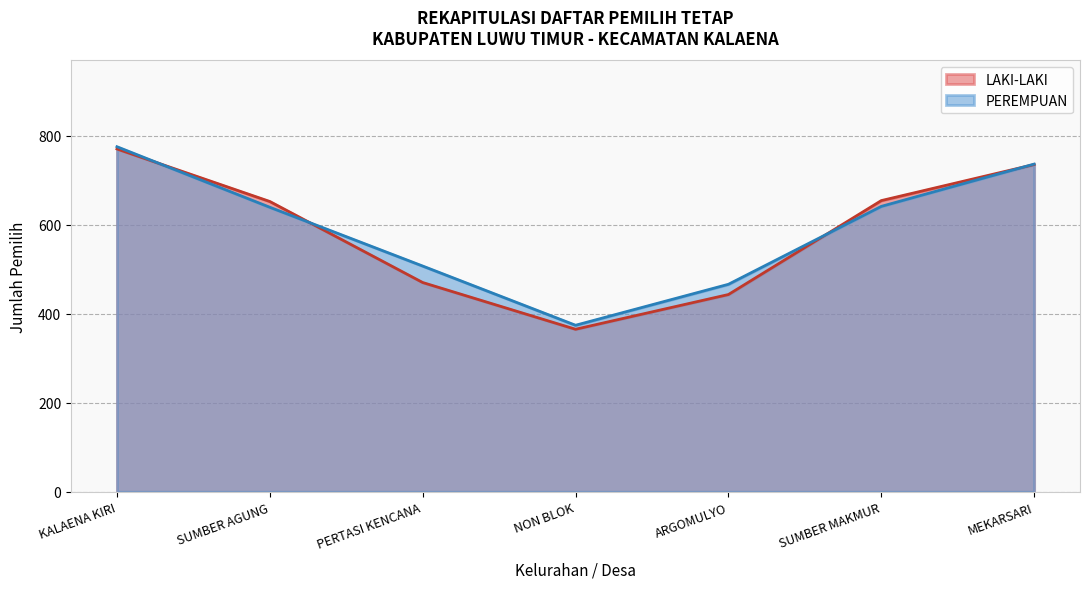

At which category is the sum across all series the highest?

KALAENA KIRI